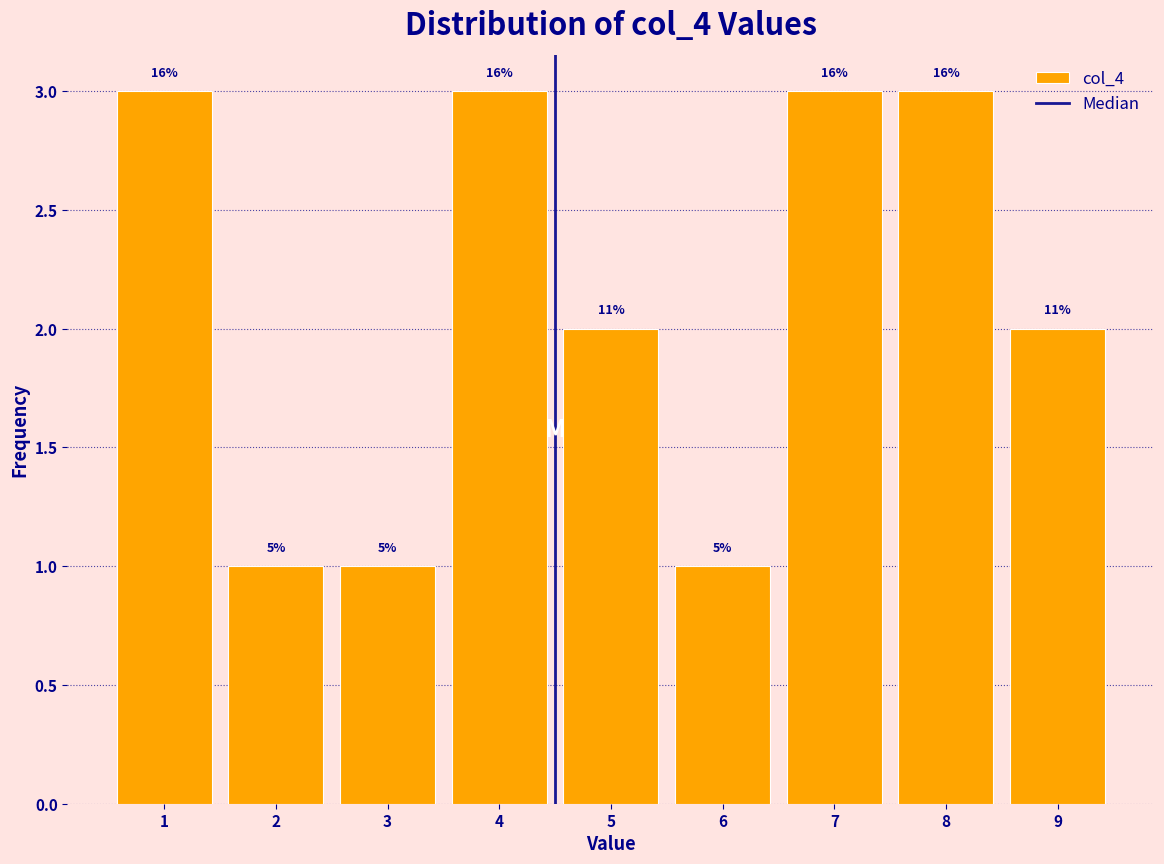

Are the bars horizontal?

No